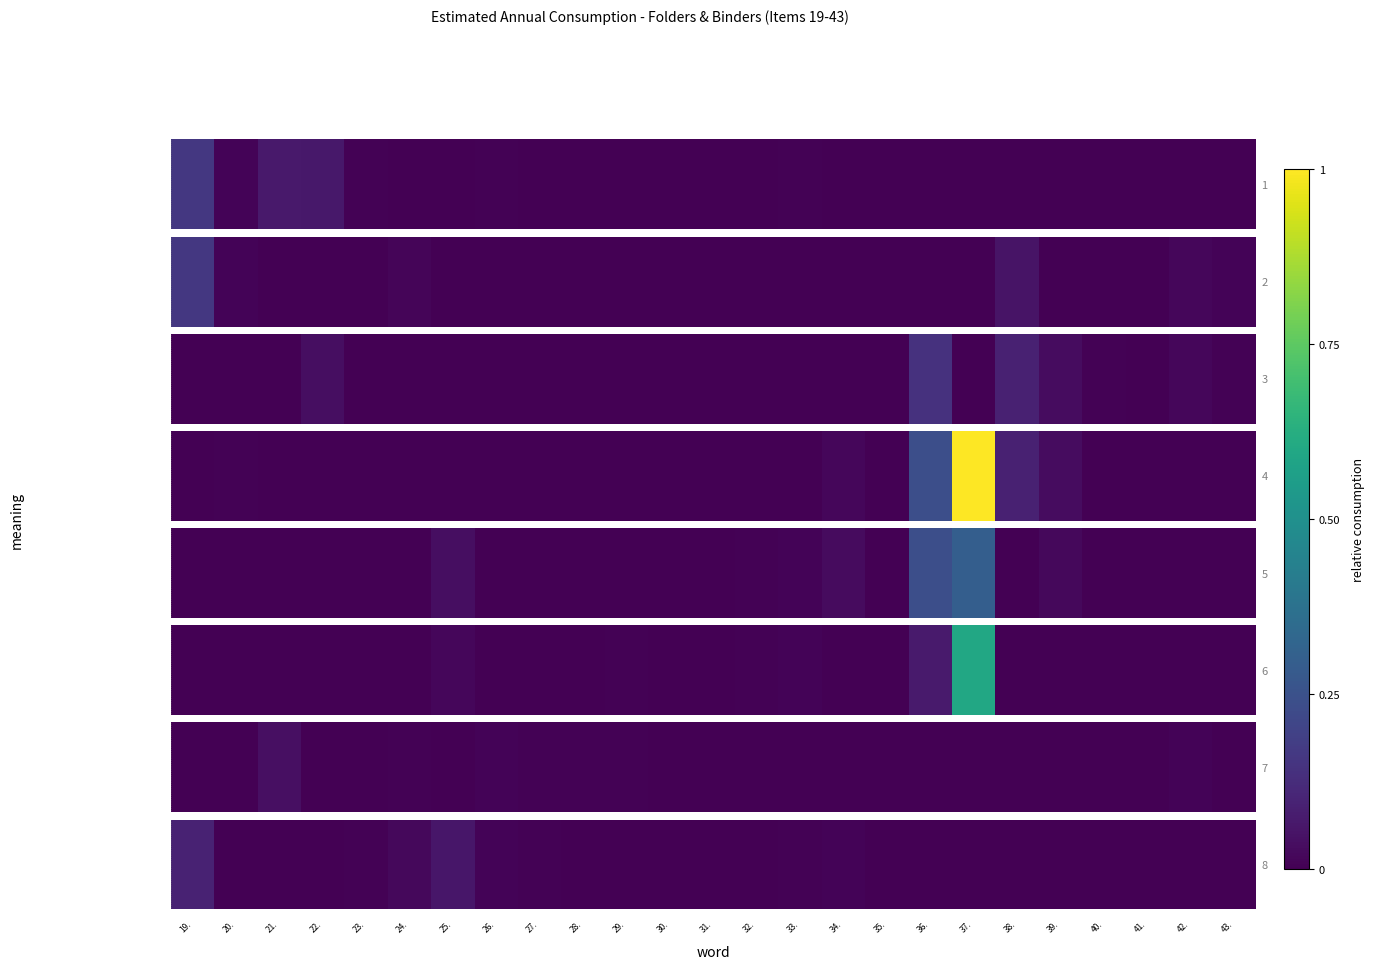

List the labels in order of value, smallest first.

20., 21., 22., 28., 29., 30., 31., 32., 35., 36., 37., 38., 39., 41., 42., 43., 40., 23., 27., 33., 34., 26., 24., 25., 19.